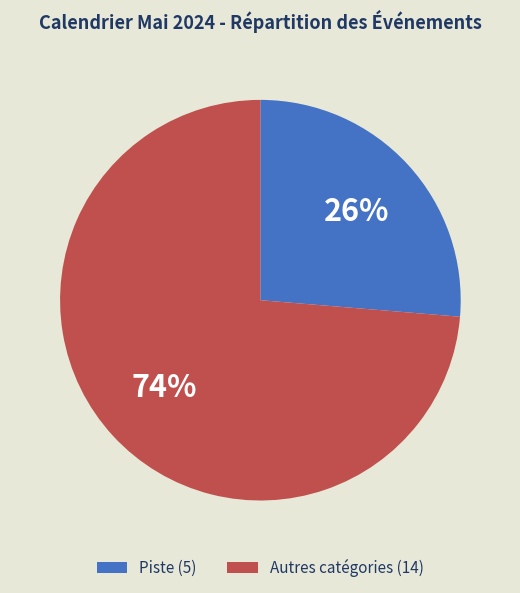

True or false: Piste (5) accounts for 33% of the total.

False